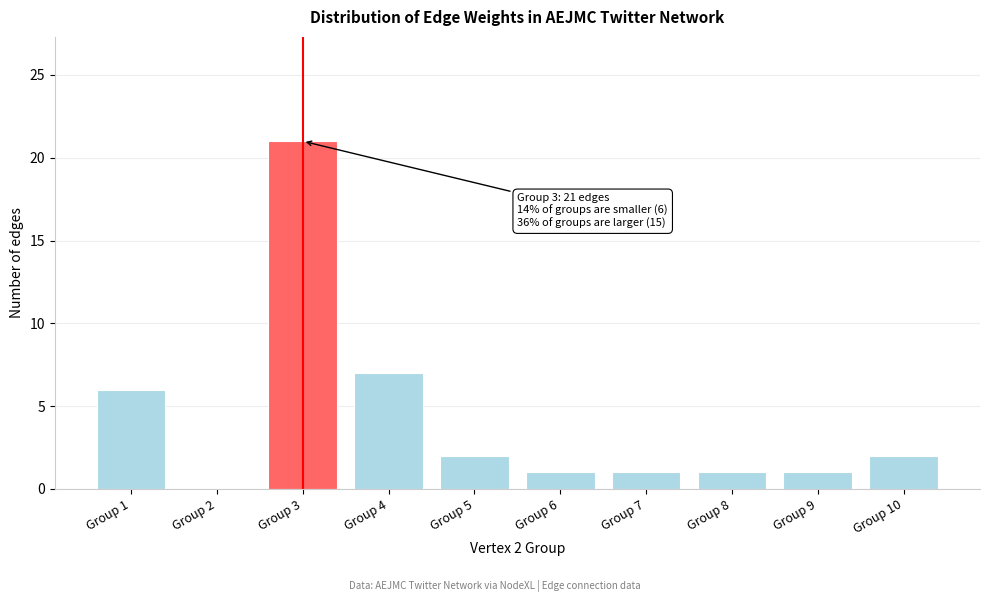

Reading left to right, what are all the values shown in this chart?

Group 1=6	Group 2=0	Group 3=21	Group 4=7	Group 5=2	Group 6=1	Group 7=1	Group 8=1	Group 9=1	Group 10=2